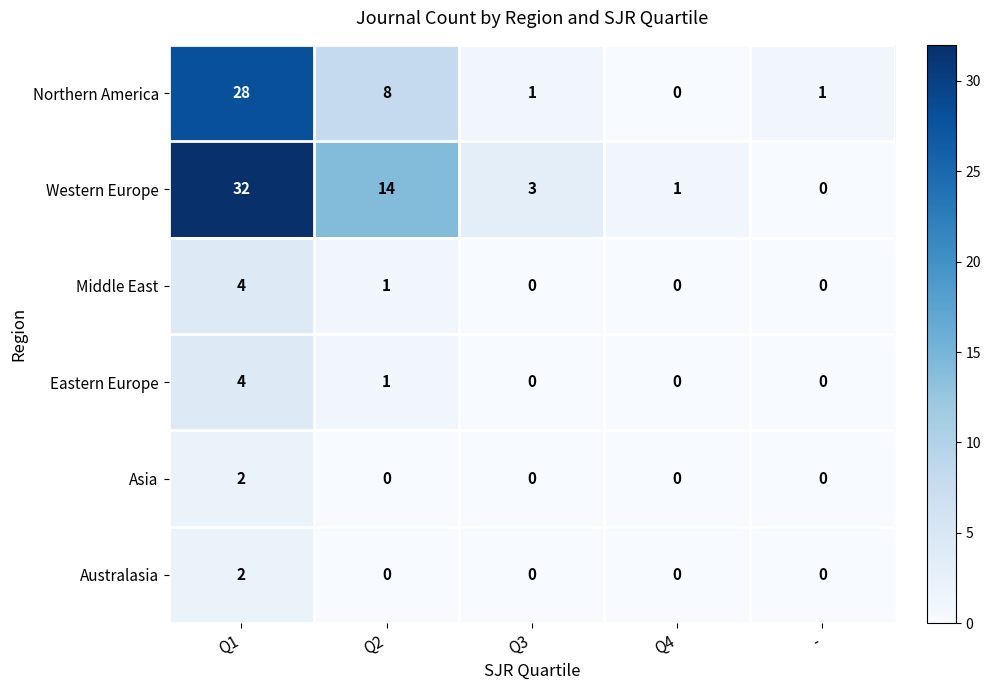

At which label does Northern America reach its peak?

Q1